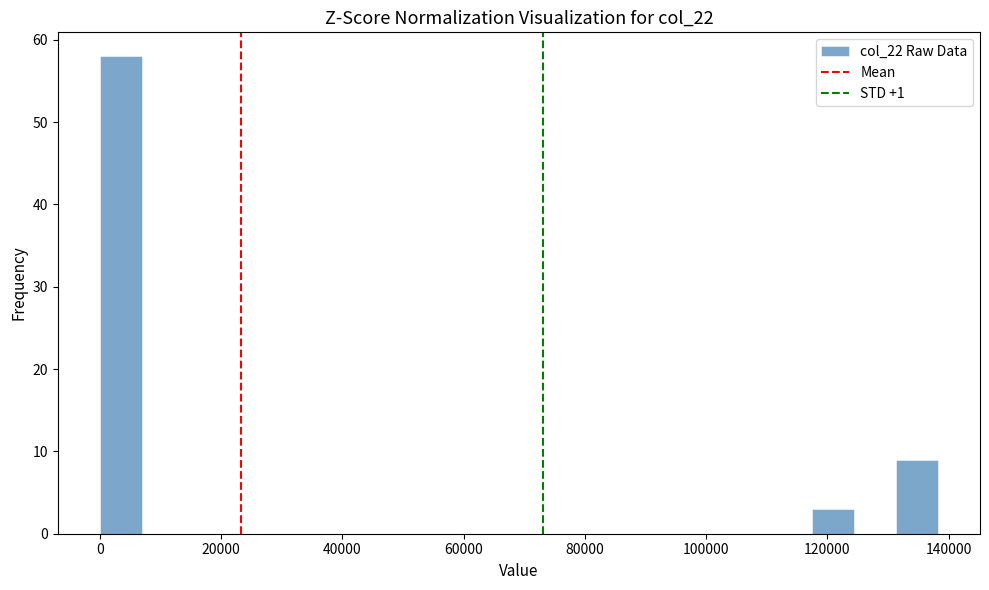

Read against the x-axis, roughly where is the centre of the tallest bar?

4000